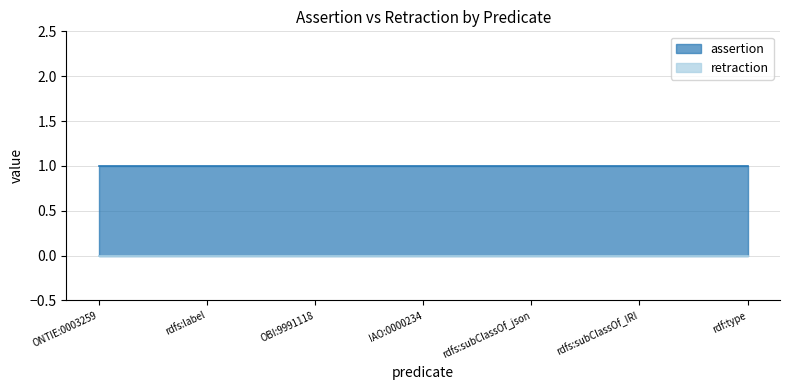

Is the value of assertion at rdfs:subClassOf_IRI greater than the value of retraction at OBI:9991118?

Yes